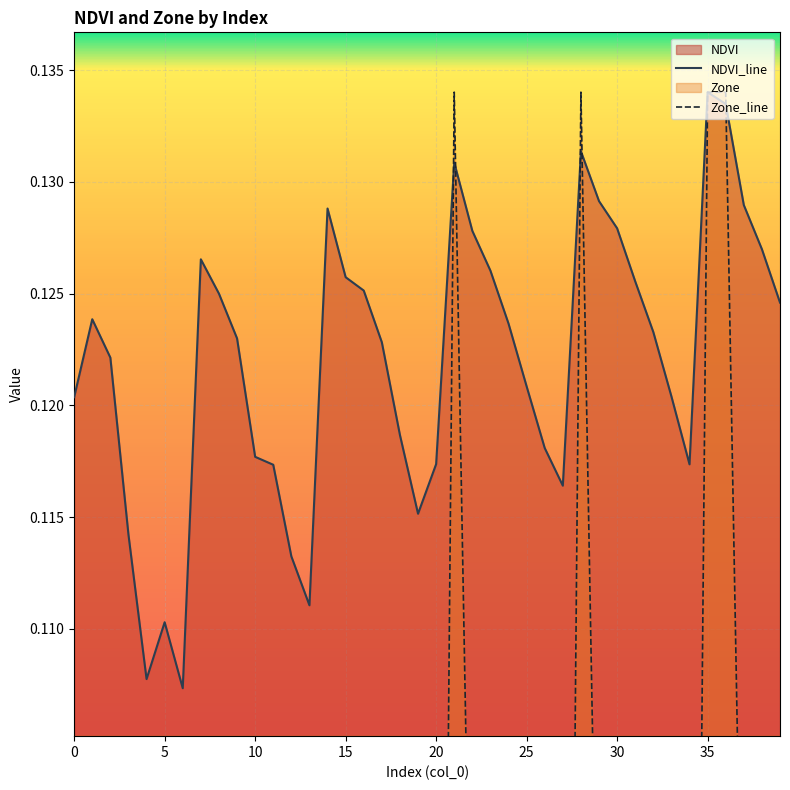

Which series has the largest total across all categories?

NDVI